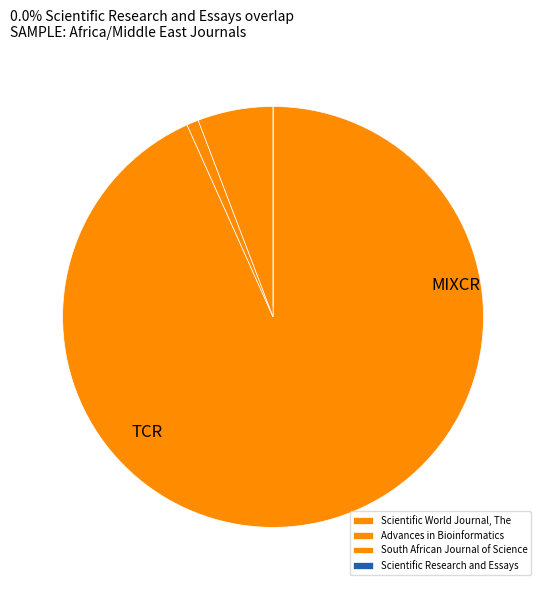

To the nearest percent, what is the combined percentage of South African Journal of Science and Scientific World Journal, The?

99%